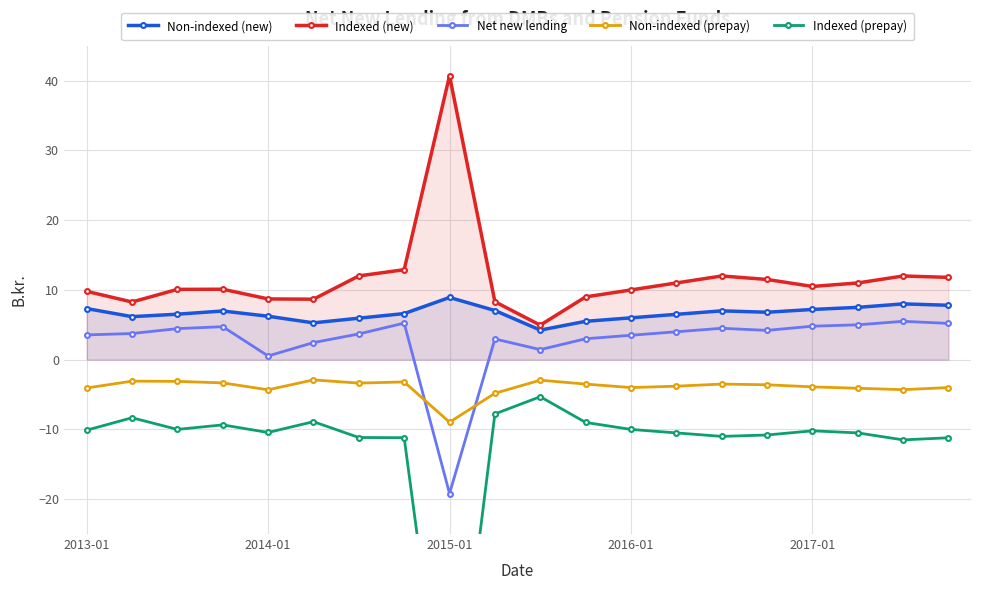

Which category has the highest value in the Indexed (new) series?

2015-01